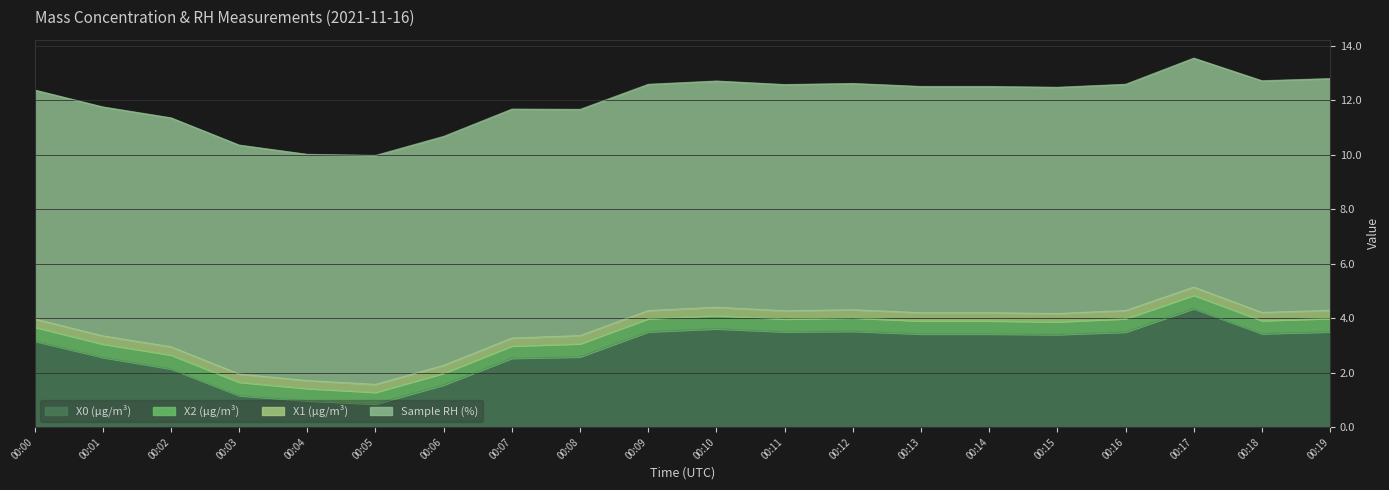

What is the lowest value of the X0 (μg/m³) series?

0.8